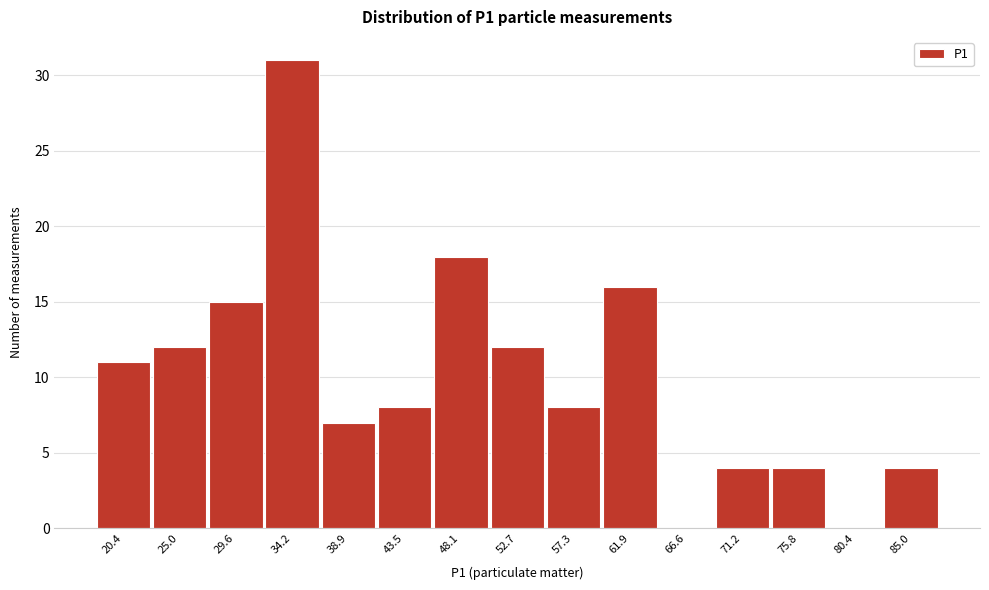

Reading right to left, what are all the values shown in this chart?

85.0=4	80.4=0	75.8=4	71.2=4	66.6=0	61.9=16	57.3=8	52.7=12	48.1=18	43.5=8	38.9=7	34.2=31	29.6=15	25.0=12	20.4=11